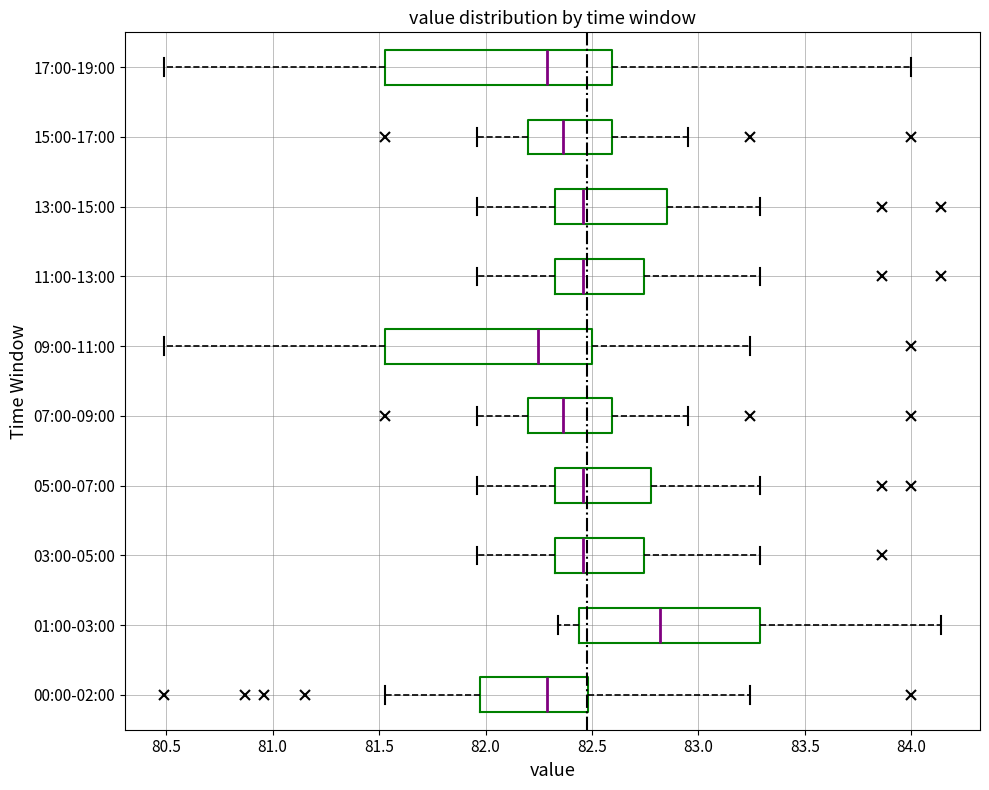

Which box's median line is the furthest to the right?

01:00-03:00